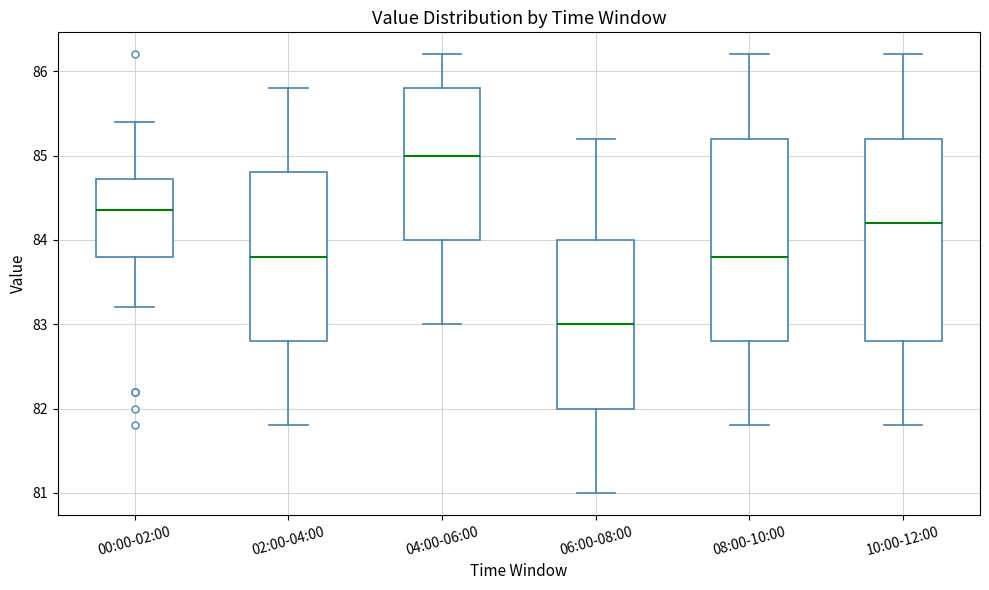

Reading left to right, transcribe this box plot: for each box, give where its median line is, the range the box spans, and where its two whiskers end, as read against the y-axis. The values are not printed on the chart, so give them approximately, as read against the axis.

00:00-02:00: median 84.4, box 83.8 to 84.7, whiskers 83.2 to 85.4
02:00-04:00: median 83.8, box 82.8 to 84.8, whiskers 81.8 to 85.8
04:00-06:00: median 85.0, box 84.0 to 85.8, whiskers 83.0 to 86.2
06:00-08:00: median 83.0, box 82.0 to 84.0, whiskers 81.0 to 85.2
08:00-10:00: median 83.8, box 82.8 to 85.2, whiskers 81.8 to 86.2
10:00-12:00: median 84.2, box 82.8 to 85.2, whiskers 81.8 to 86.2